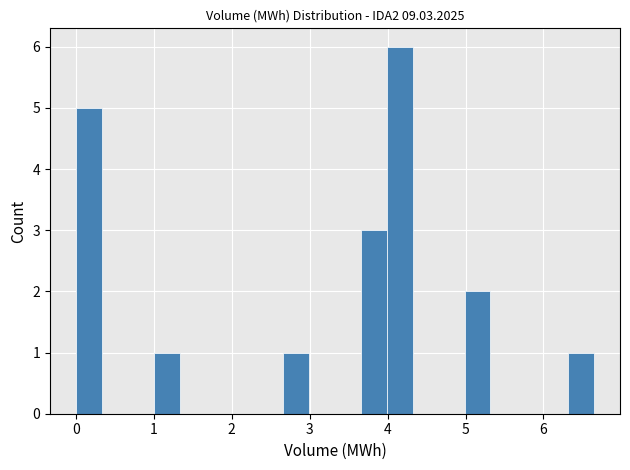

Read against the x-axis, roughly where is the centre of the tallest bar?

4.2